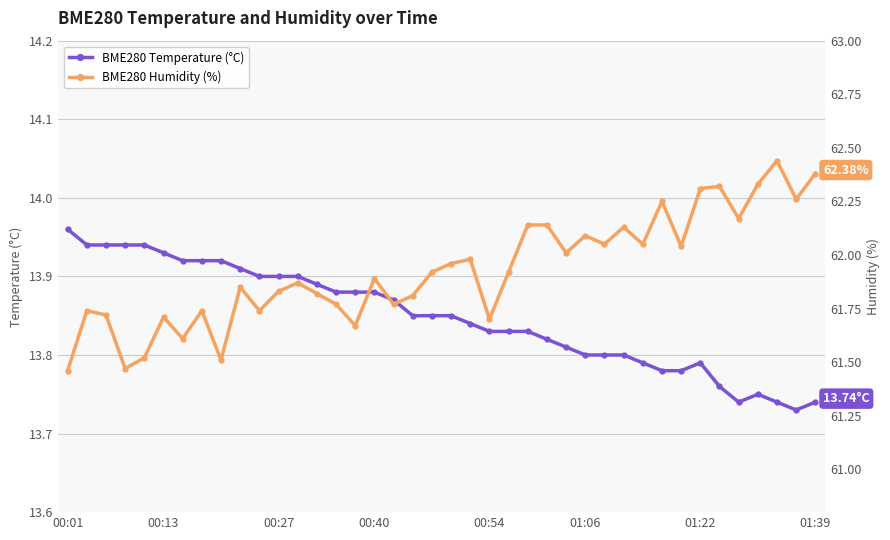

True or false: BME280 Temperature (°C) has more than 1 interior local peaks.

True